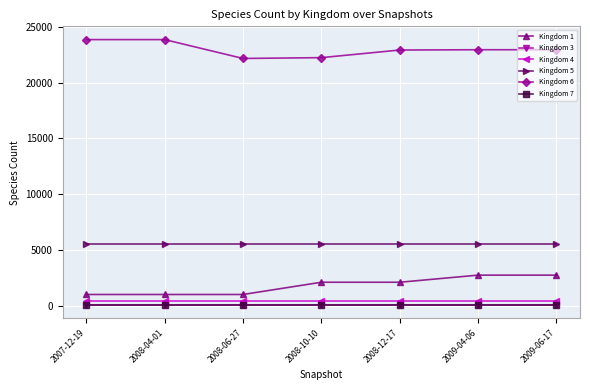

The value of Kingdom 6 at 2007-12-19 is 42268. True or false?

False